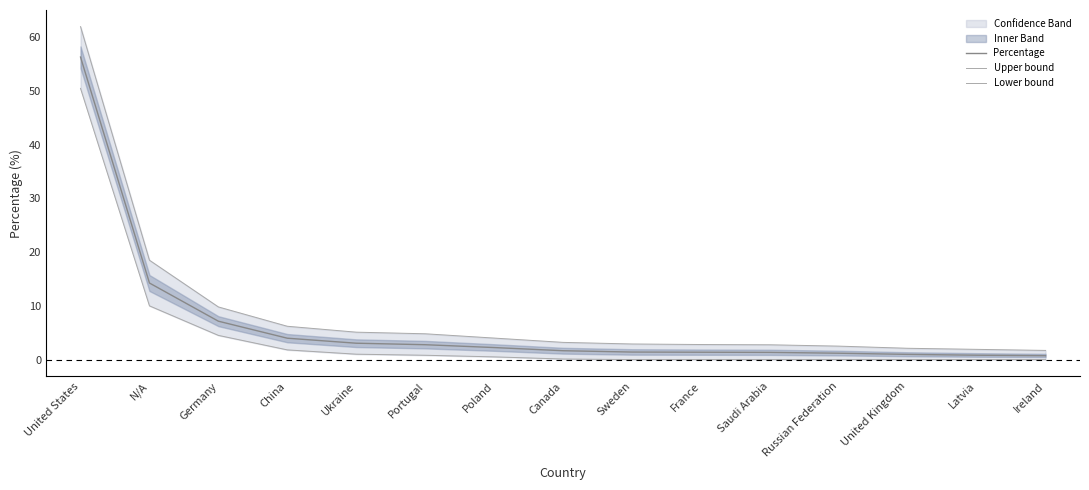

How many lines are shown in the chart?

3